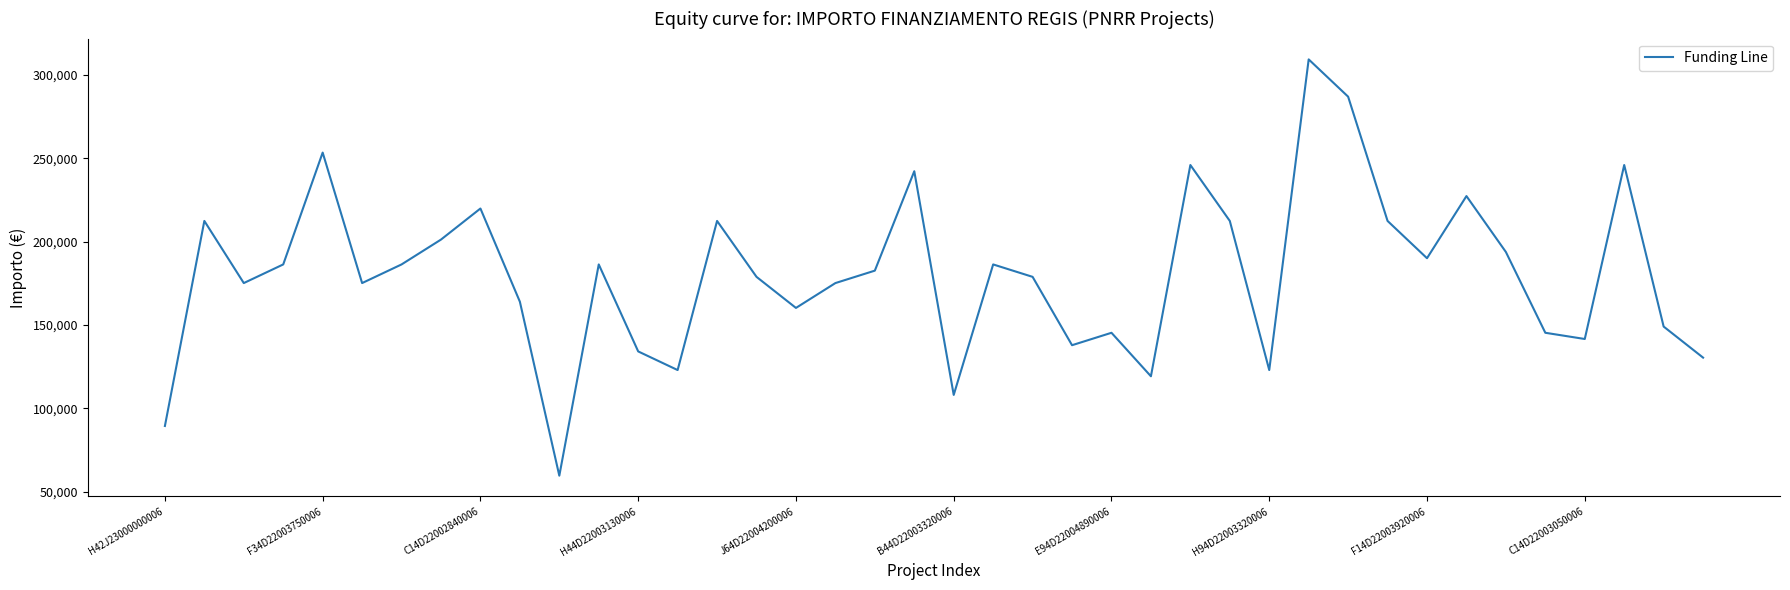

How many lines are shown in the chart?

1